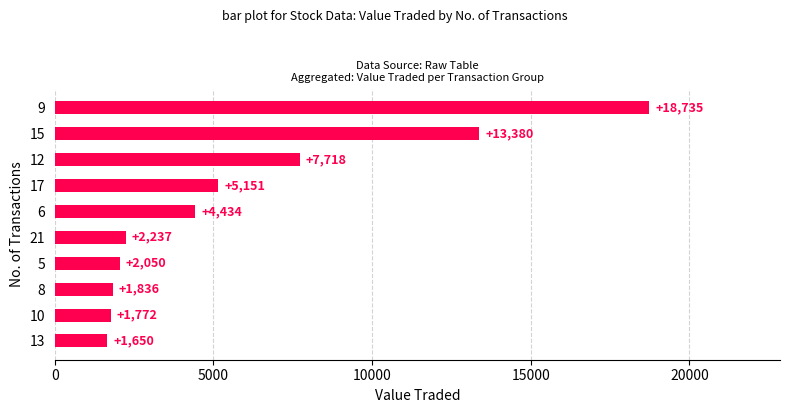

What is the label of the 7th bar from the bottom?

17